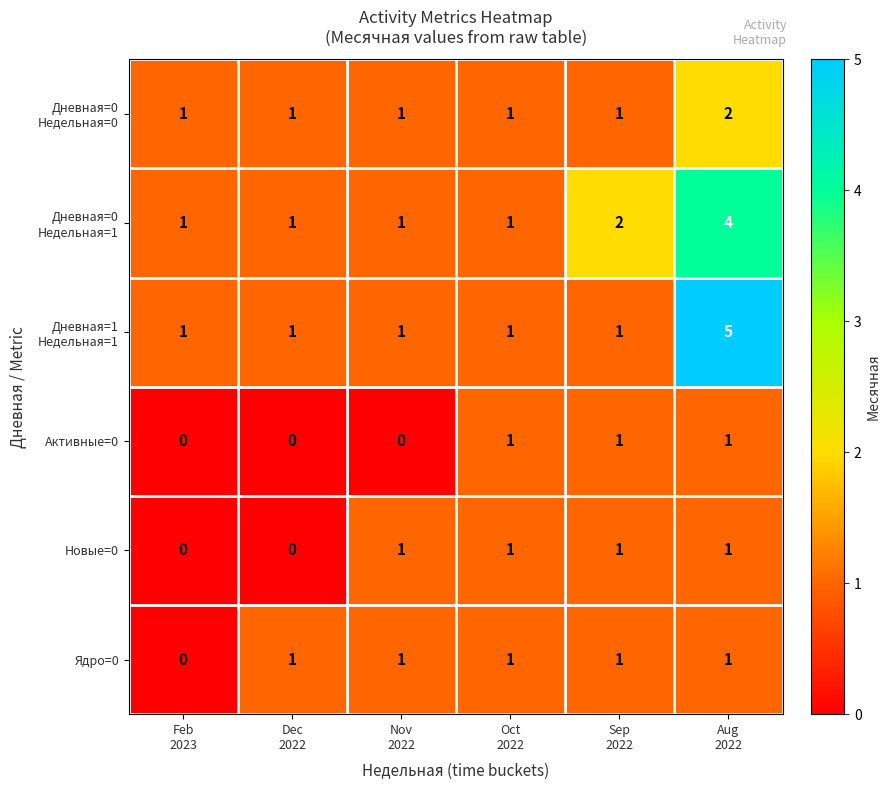

What is the sum of all Ядро=0 values?

5